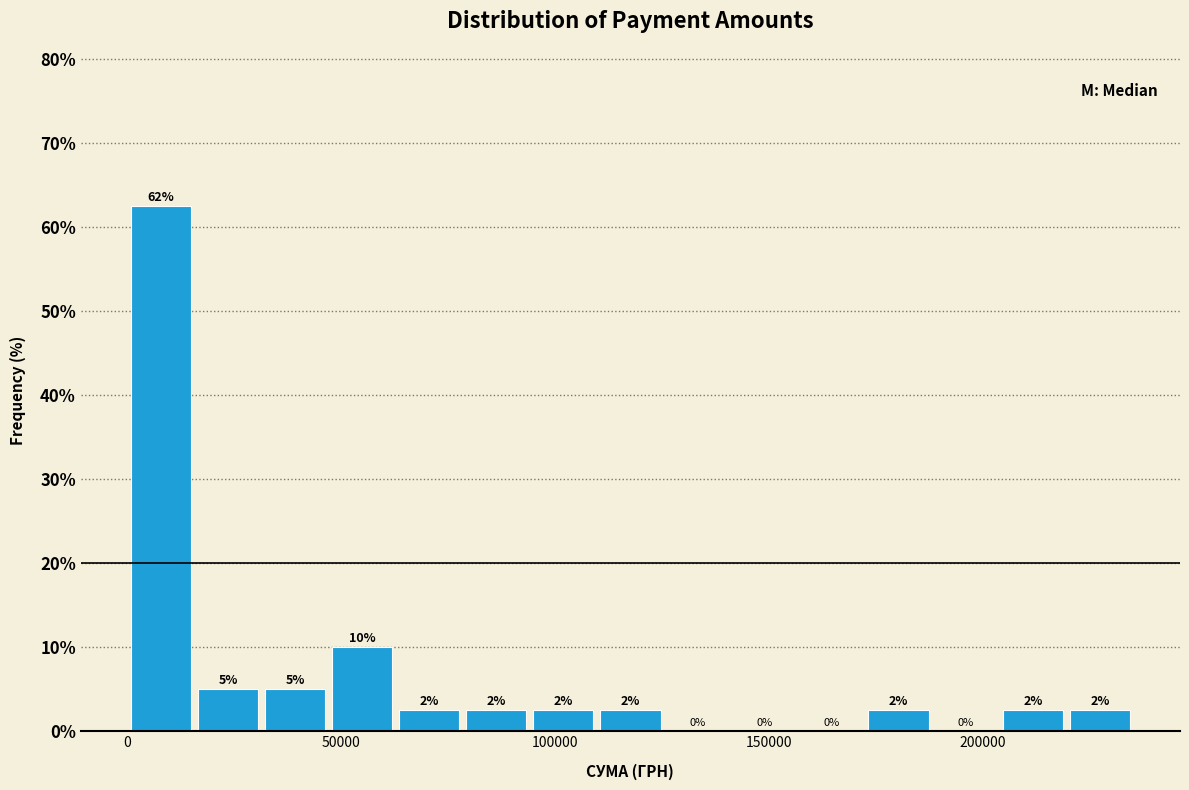

Read against the x-axis, roughly where is the centre of the tallest bar?

10000